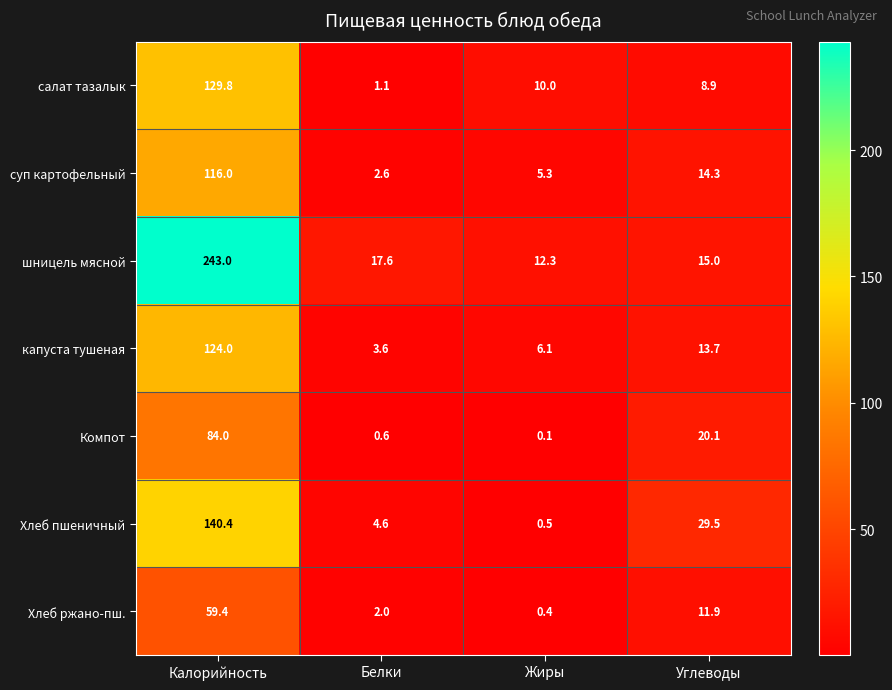

How many series are shown in this chart?

7